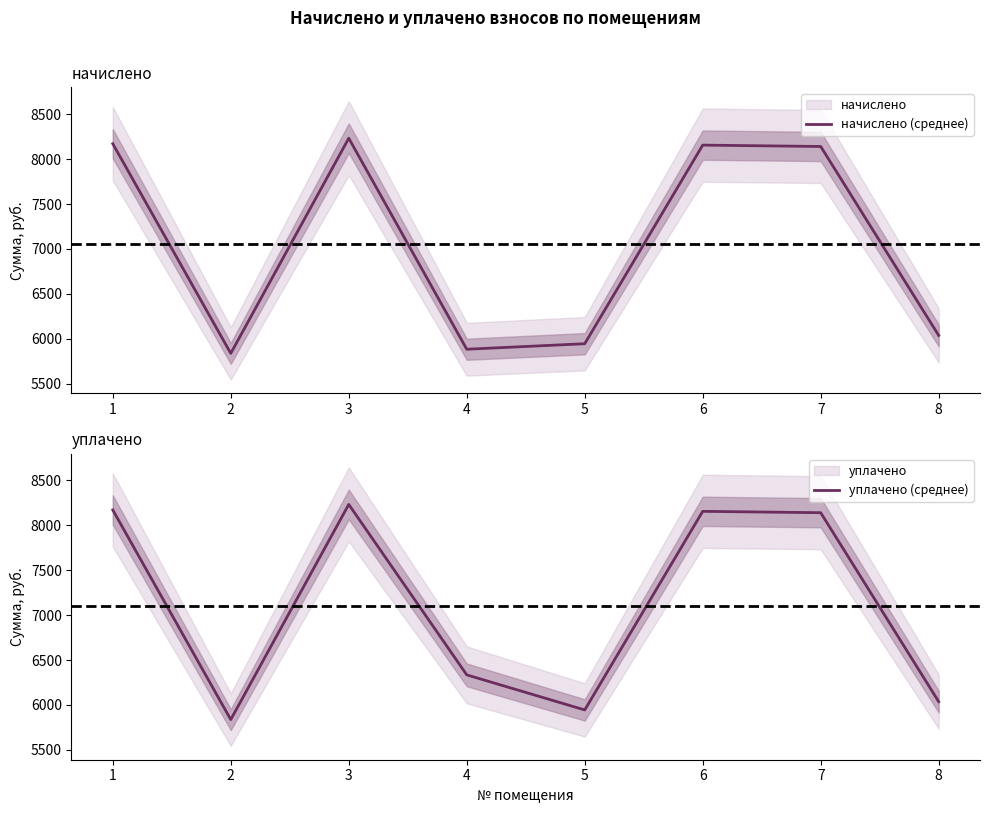

Between 1 and 5, which series saw the biggest shift?

начислено (среднее)